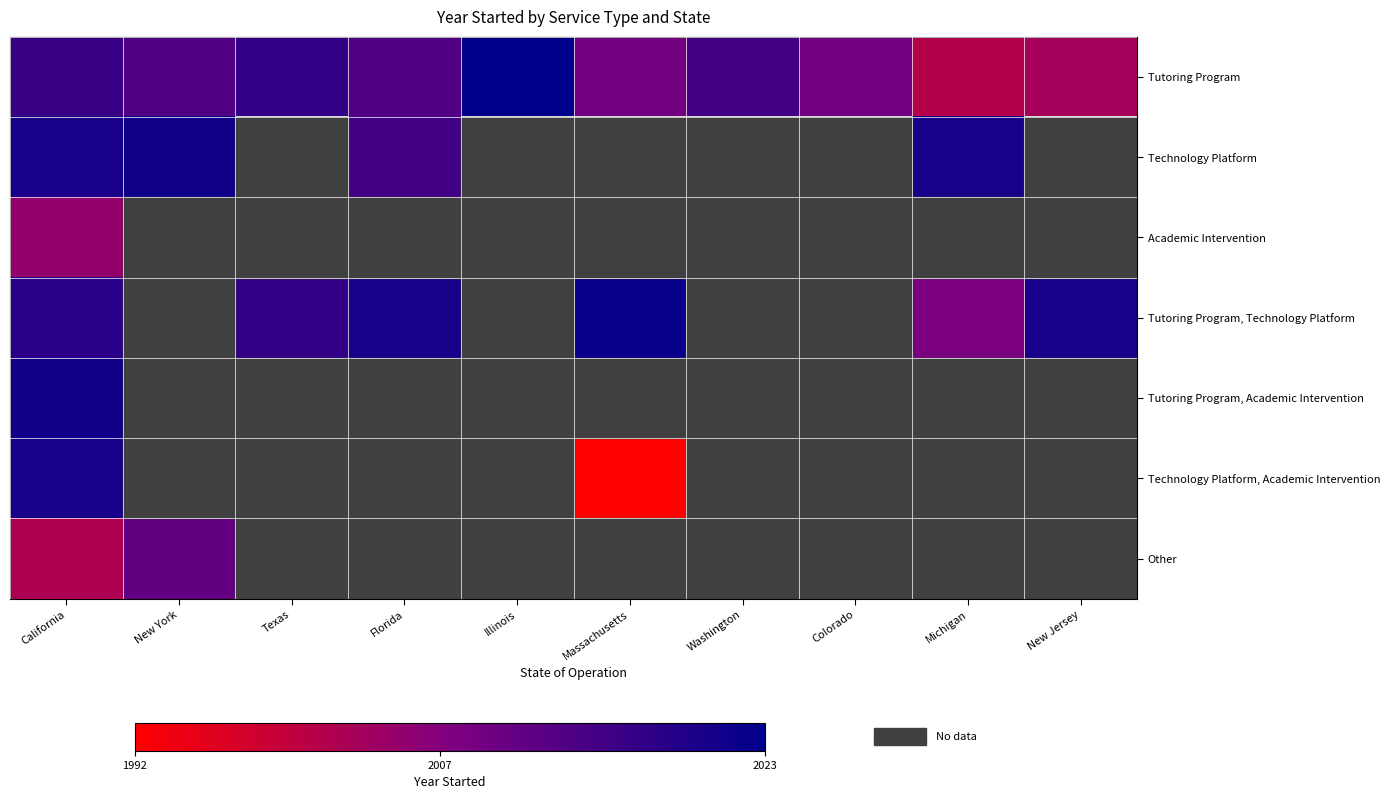

Which has a higher value, Michigan or Florida?

Florida